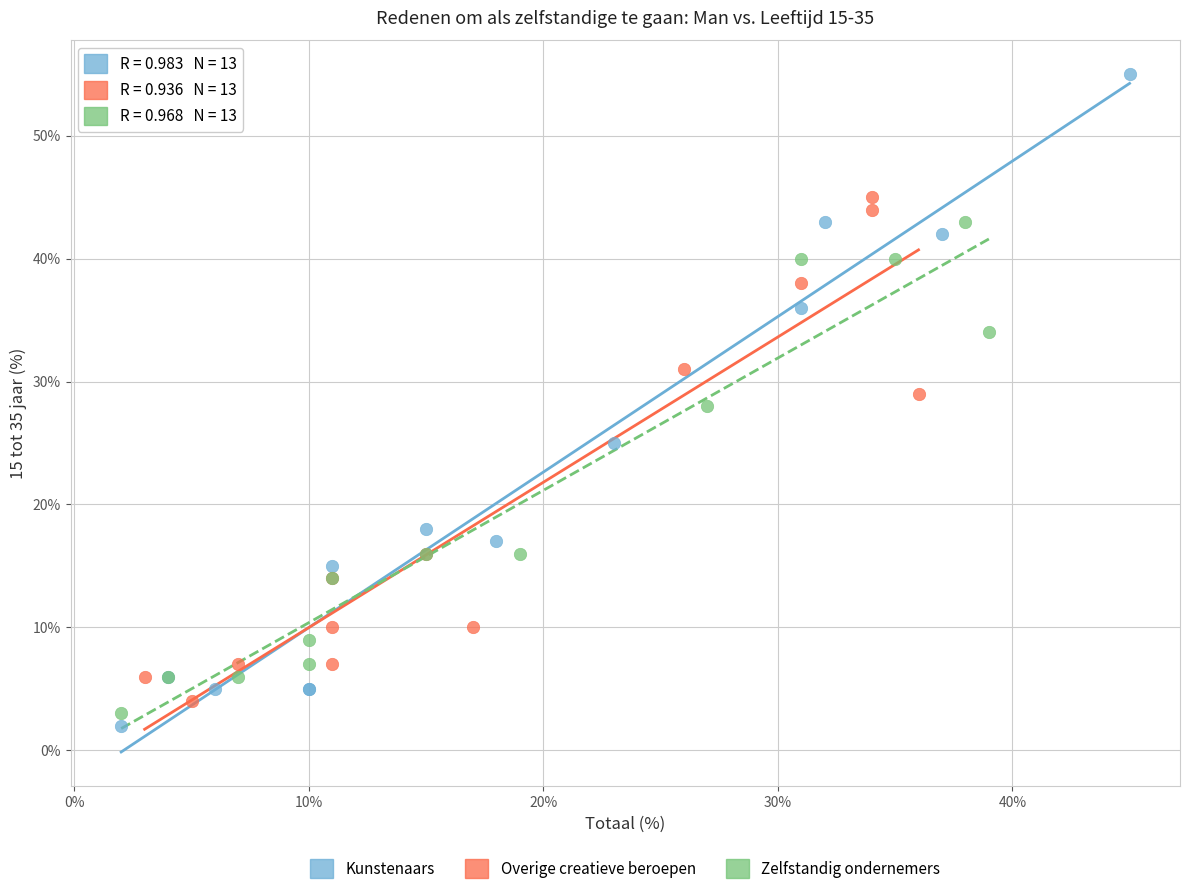

Which series reaches the minimum Y coordinate?

Kunstenaars